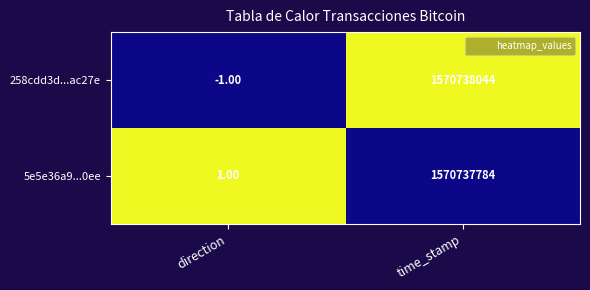

Where is 5e5e36a9...0ee nearest to the value 785368892?

direction